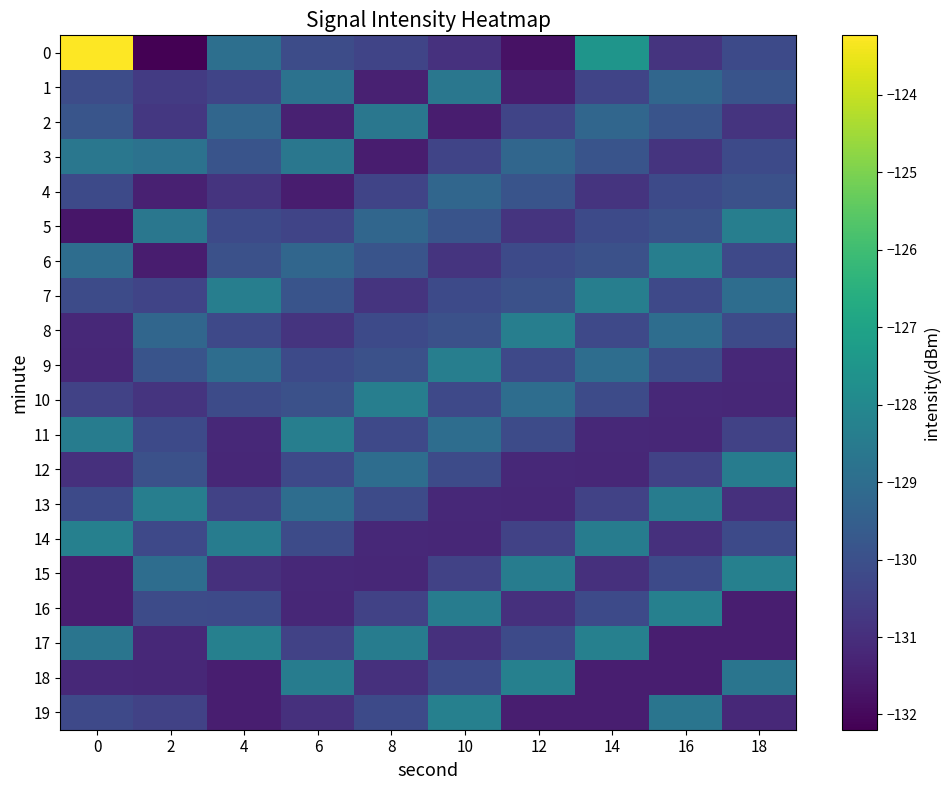

Reading left to right, extract all data points from this chart.

0: 0=-123.2	2=-132.2	4=-128.9	6=-130.1	8=-130.3	10=-130.9	12=-131.8	14=-127.5	16=-130.8	18=-130.2
1: 0=-130.1	2=-130.6	4=-130.3	6=-128.8	8=-131.4	10=-128.7	12=-131.5	14=-130.3	16=-129.3	18=-129.9
2: 0=-129.8	2=-130.7	4=-129.3	6=-131.4	8=-128.7	10=-131.5	12=-130.3	14=-129.3	16=-129.9	18=-130.8
3: 0=-128.7	2=-128.8	4=-129.9	6=-128.7	8=-131.5	10=-130.3	12=-129.3	14=-129.9	16=-130.8	18=-130.2
4: 0=-130.2	2=-131.4	4=-130.8	6=-131.5	8=-130.3	10=-129.3	12=-129.9	14=-130.8	16=-130.2	18=-130.0
5: 0=-131.7	2=-128.7	4=-130.2	6=-130.3	8=-129.3	10=-129.9	12=-130.8	14=-130.2	16=-130.0	18=-128.4
6: 0=-129.0	2=-131.5	4=-130.0	6=-129.3	8=-129.9	10=-130.8	12=-130.2	14=-130.0	16=-128.4	18=-130.2
7: 0=-130.1	2=-130.3	4=-128.4	6=-129.9	8=-130.8	10=-130.2	12=-130.0	14=-128.4	16=-130.2	18=-129.0
8: 0=-131.2	2=-129.3	4=-130.2	6=-130.8	8=-130.2	10=-130.0	12=-128.4	14=-130.2	16=-129.0	18=-130.1
9: 0=-131.2	2=-129.9	4=-129.0	6=-130.2	8=-130.0	10=-128.4	12=-130.2	14=-129.0	16=-130.1	18=-131.2
10: 0=-130.4	2=-130.8	4=-130.1	6=-130.0	8=-128.4	10=-130.2	12=-129.0	14=-130.1	16=-131.2	18=-131.2
11: 0=-128.4	2=-130.2	4=-131.2	6=-128.4	8=-130.2	10=-129.0	12=-130.1	14=-131.2	16=-131.2	18=-130.4
12: 0=-130.9	2=-130.0	4=-131.2	6=-130.2	8=-129.0	10=-130.1	12=-131.2	14=-131.2	16=-130.4	18=-128.4
13: 0=-130.2	2=-128.4	4=-130.4	6=-129.0	8=-130.1	10=-131.2	12=-131.2	14=-130.4	16=-128.4	18=-130.9
14: 0=-128.3	2=-130.2	4=-128.4	6=-130.1	8=-131.2	10=-131.2	12=-130.4	14=-128.4	16=-130.9	18=-130.2
15: 0=-131.4	2=-129.0	4=-130.9	6=-131.2	8=-131.2	10=-130.4	12=-128.4	14=-130.9	16=-130.2	18=-128.3
16: 0=-131.4	2=-130.1	4=-130.2	6=-131.2	8=-130.4	10=-128.4	12=-130.9	14=-130.2	16=-128.3	18=-131.4
17: 0=-128.7	2=-131.2	4=-128.3	6=-130.4	8=-128.4	10=-130.9	12=-130.2	14=-128.3	16=-131.4	18=-131.4
18: 0=-131.2	2=-131.2	4=-131.4	6=-128.4	8=-130.9	10=-130.2	12=-128.3	14=-131.4	16=-131.4	18=-128.7
19: 0=-130.2	2=-130.4	4=-131.4	6=-130.9	8=-130.2	10=-128.3	12=-131.4	14=-131.4	16=-128.7	18=-131.2